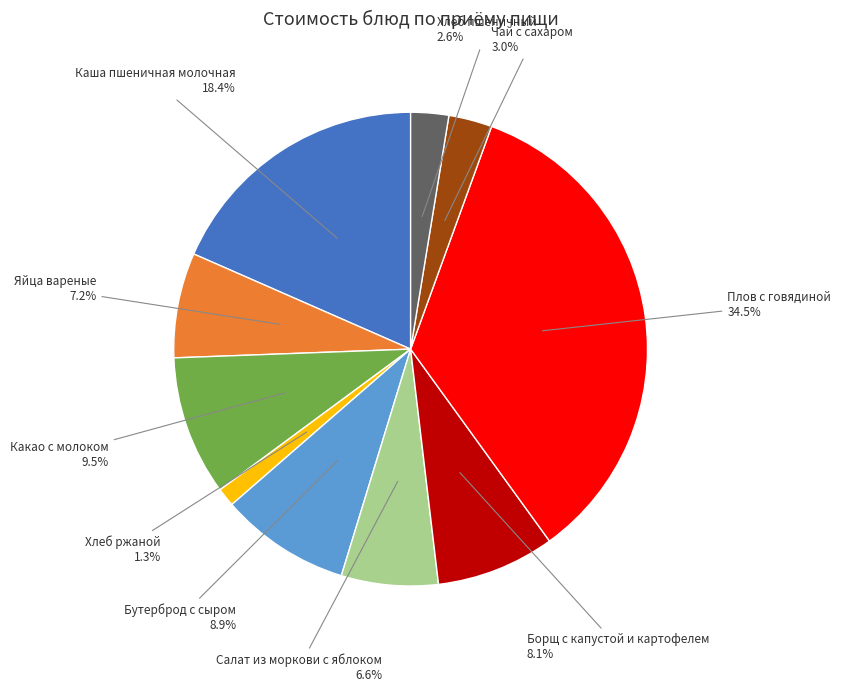

Is there a majority slice in this chart?

No